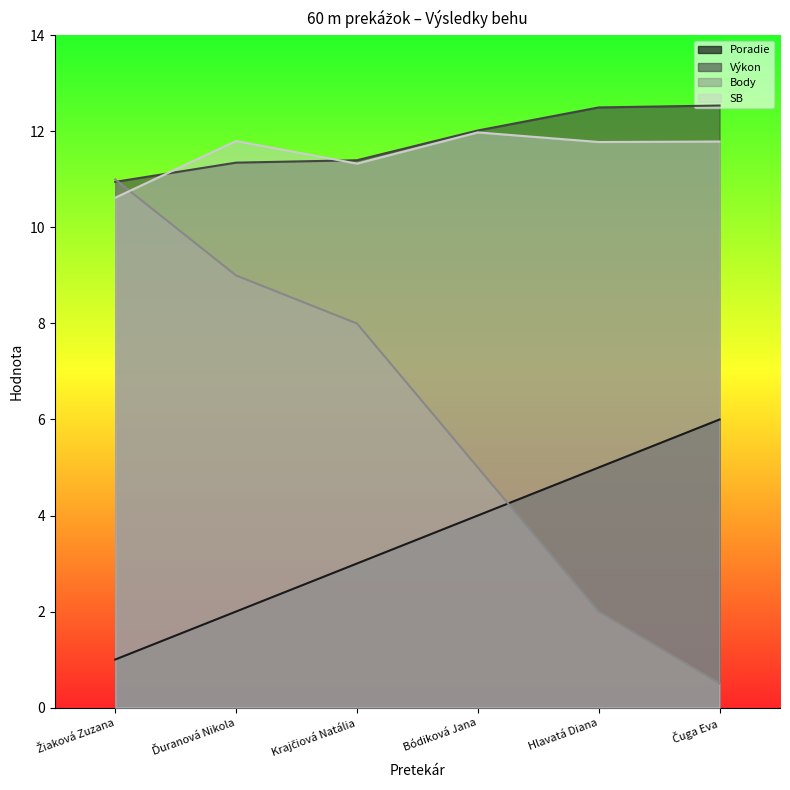

True or false: Výkon has more than 1 interior local peaks.

False